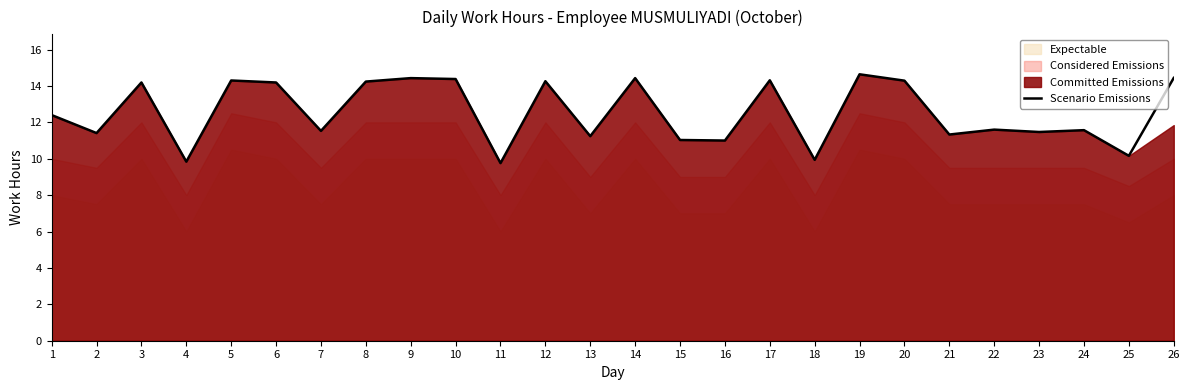

The chart shows a value of 14.2 at 3. True or false?

True